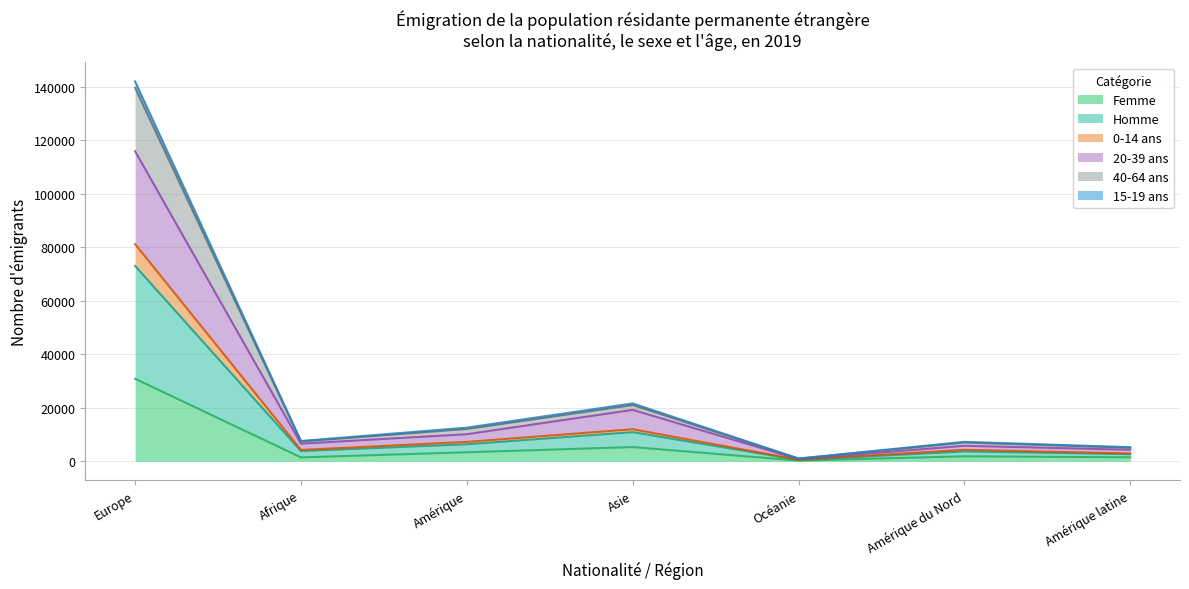

Which category has the lowest value across all series?

Océanie